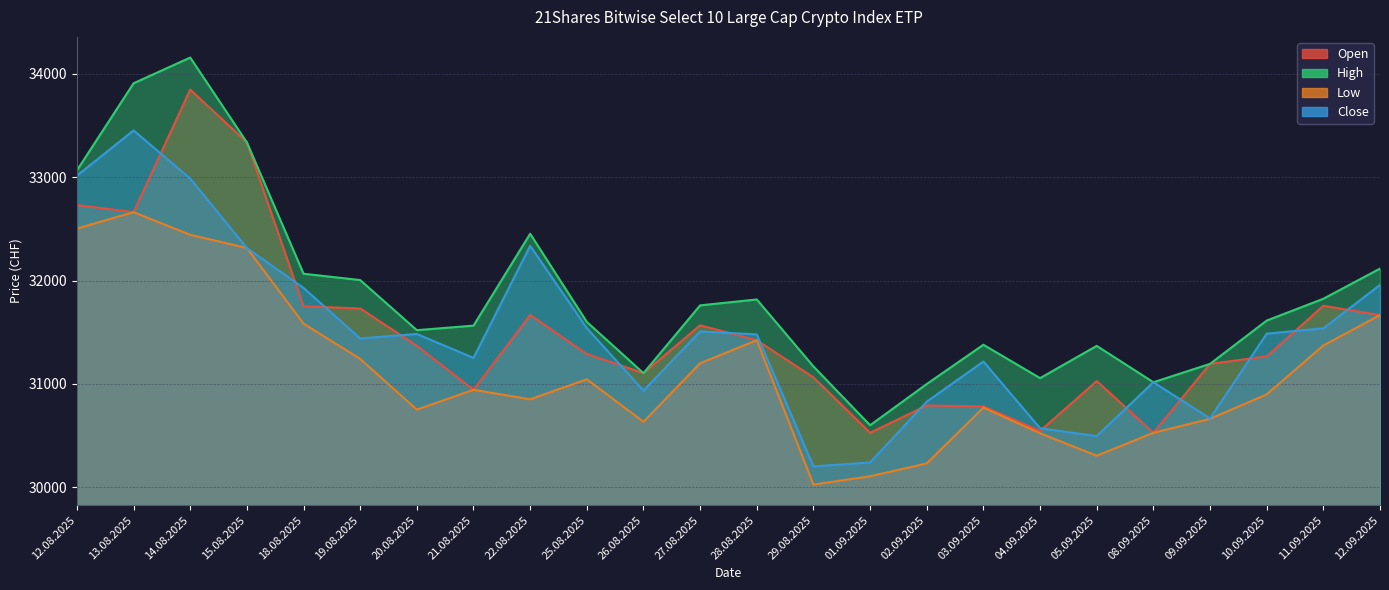

Which has a higher value, 05.09.2025 or 12.08.2025?

12.08.2025